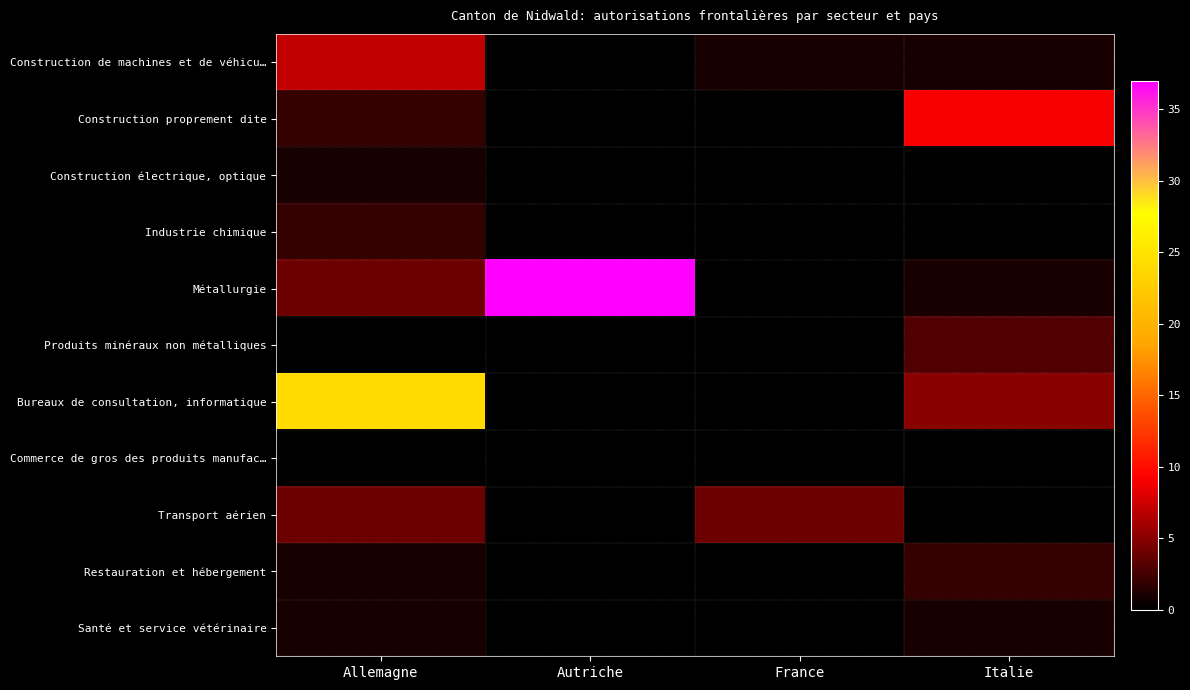

Which series has the widest spread of values?

Métallurgie